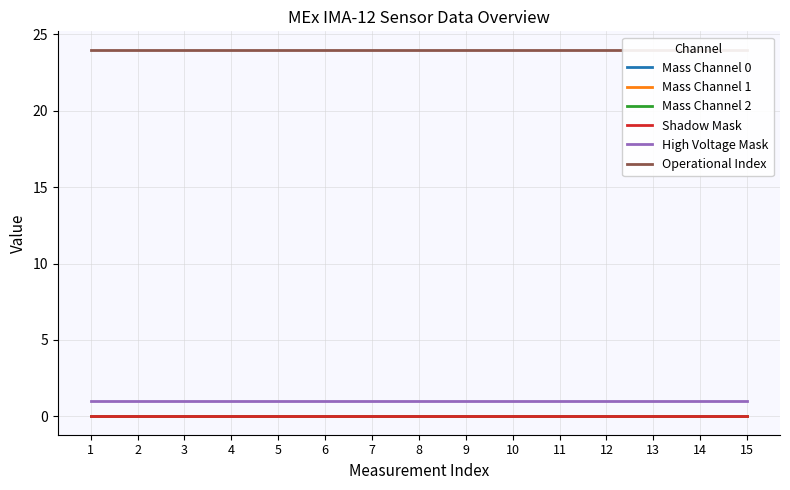

Is it true that Operational Index equals 24 at 12?

True